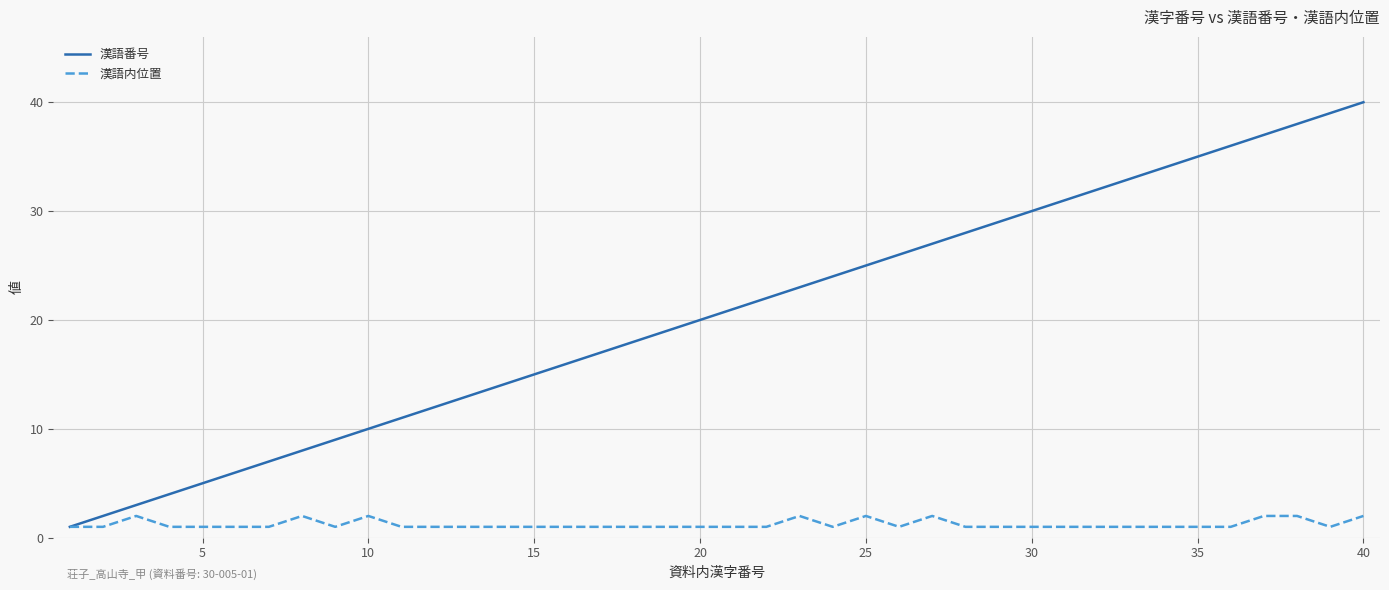

What are all the series names shown in the legend?

漢語番号, 漢語内位置